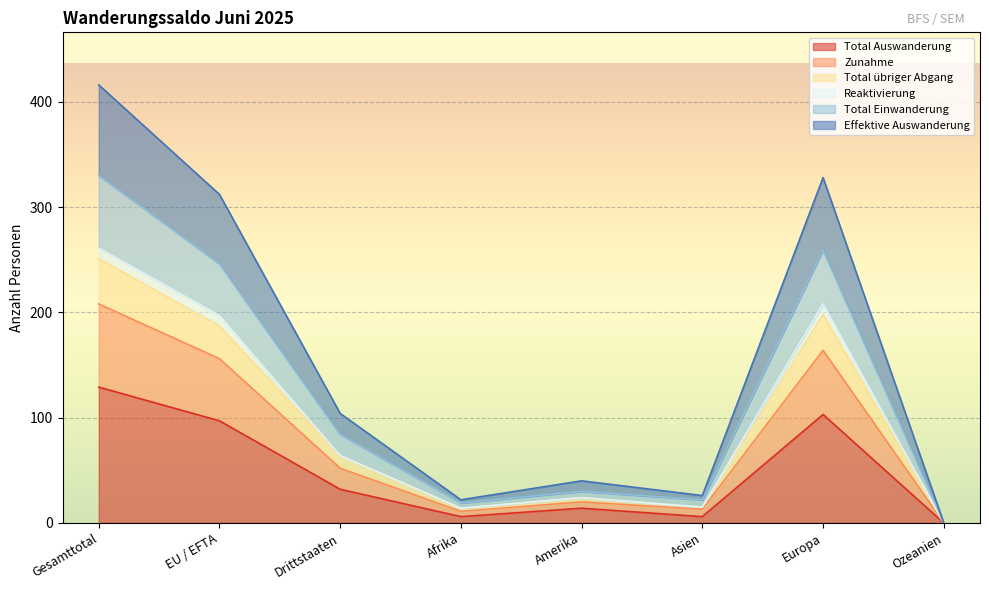

What are all the series names shown in the legend?

Total Auswanderung, Zunahme, Total übriger Abgang, Reaktivierung, Total Einwanderung, Effektive Auswanderung